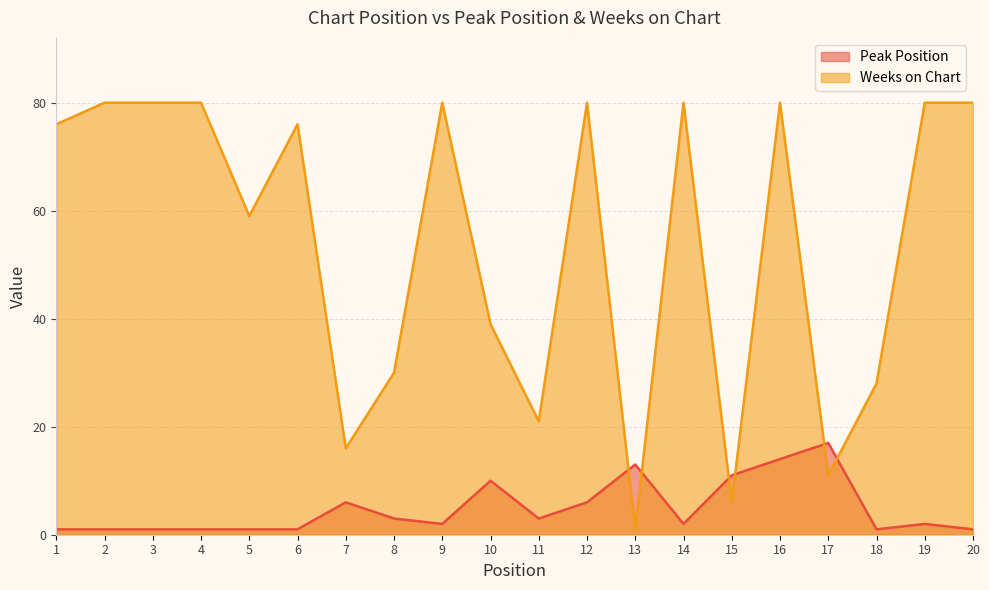

Is the value of Weeks on Chart at 3 greater than the value of Peak Position at 17?

Yes